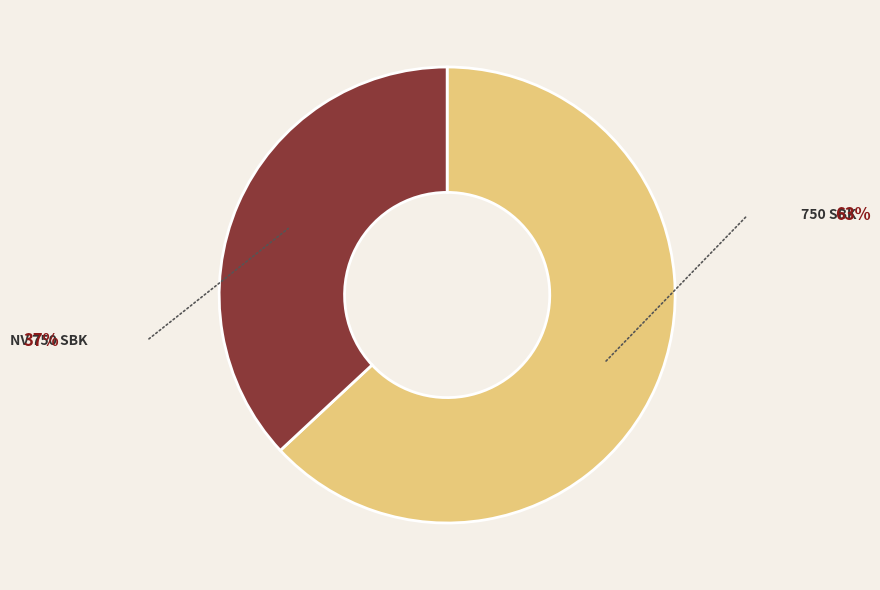

Is there a majority slice in this chart?

Yes